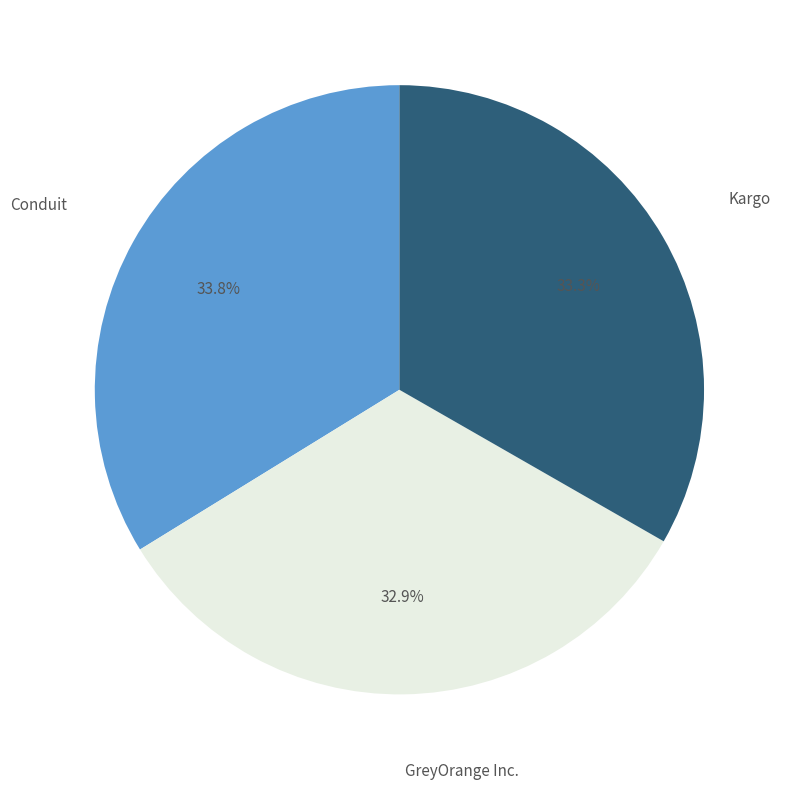

Does any single category account for the majority?

No